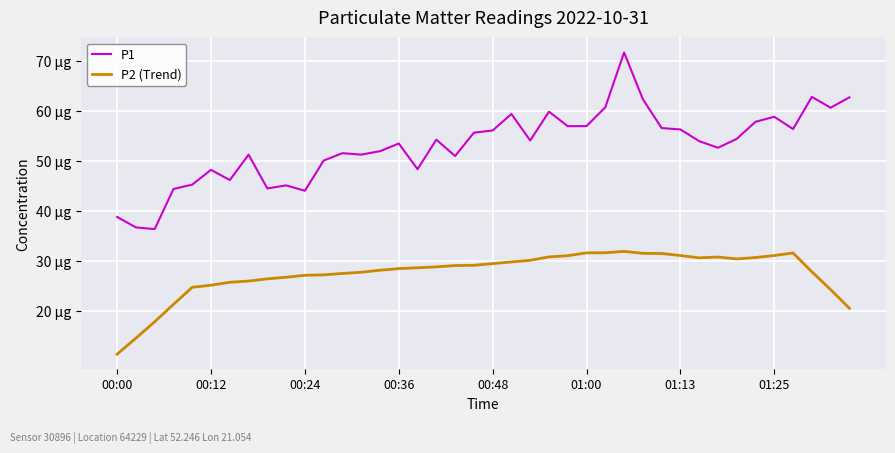

What are all the series names shown in the legend?

P1, P2 (Trend)